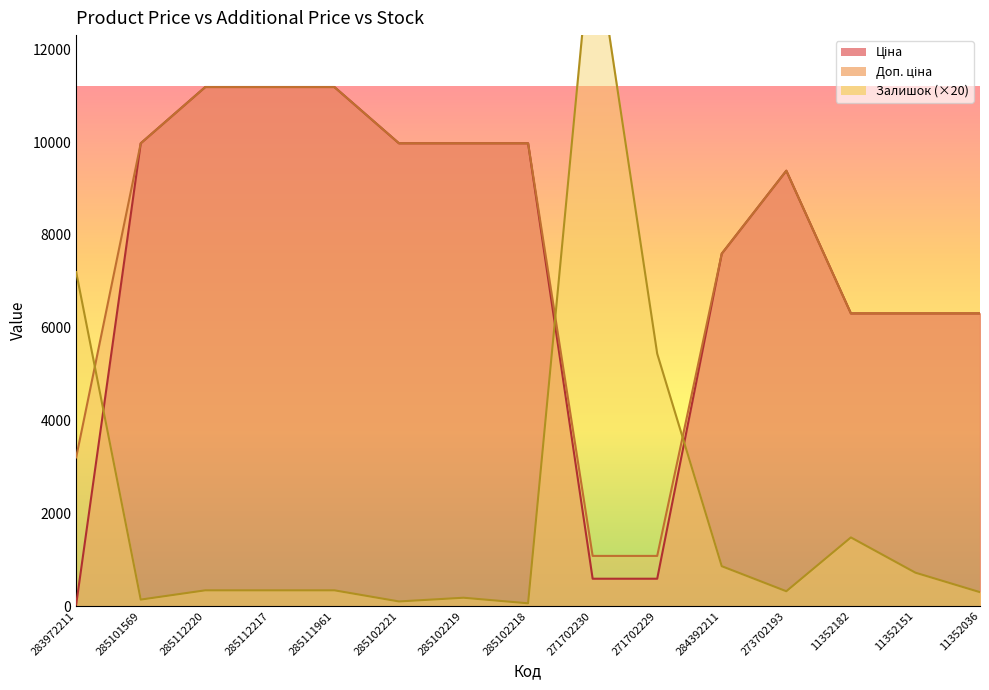

What are all the series names shown in the legend?

Ціна, Доп. ціна, Залишок